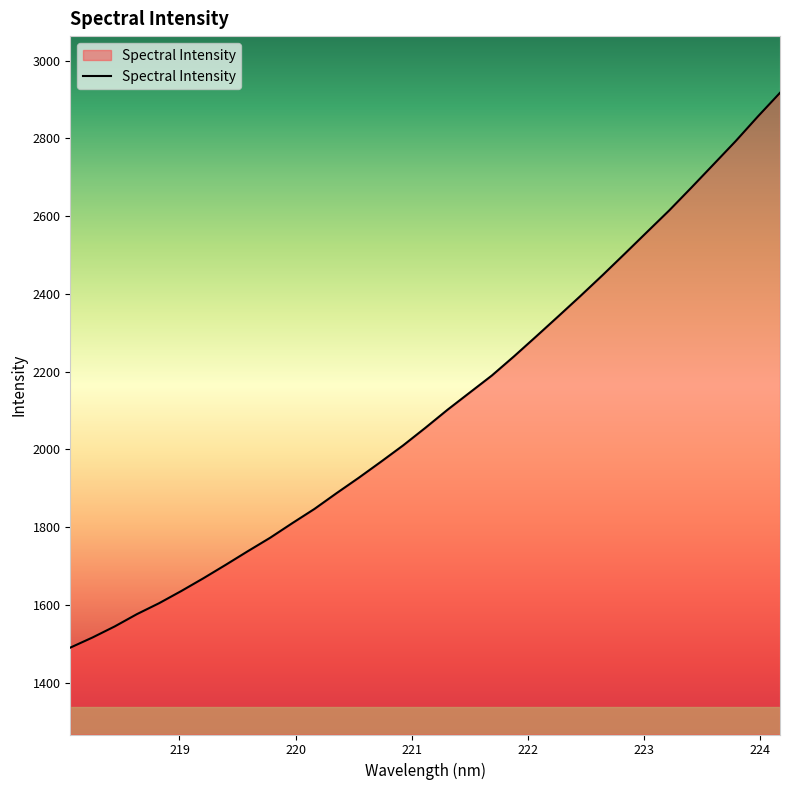

What is the difference between the maximum and minimum values?

1427.4